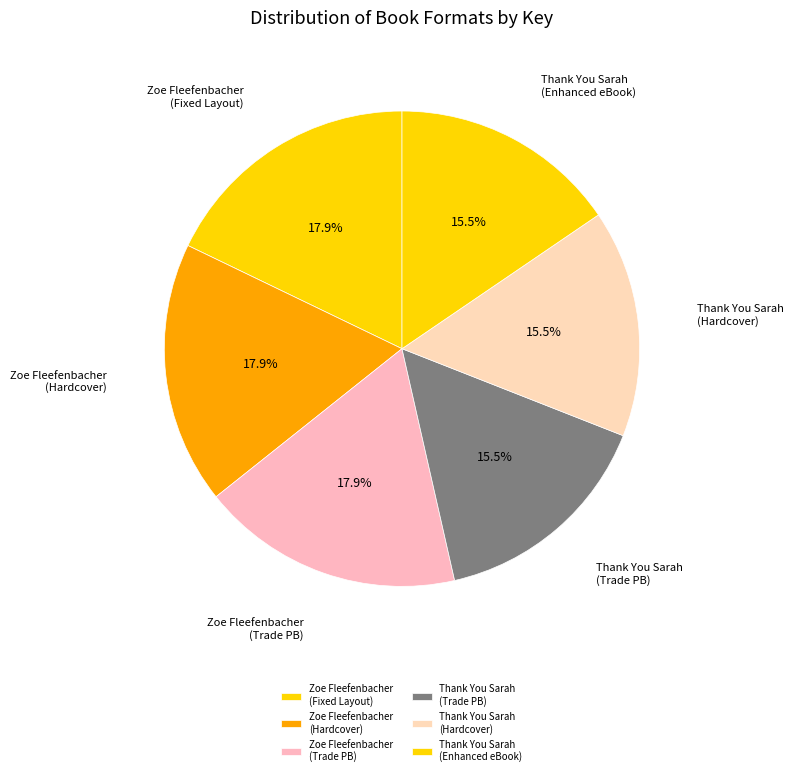

Does Thank You Sarah (Hardcover) account for over 50% of the chart?

No